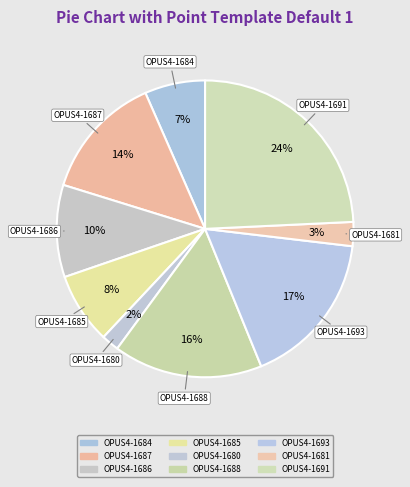

Which category has the smallest portion of the pie?

OPUS4-1680